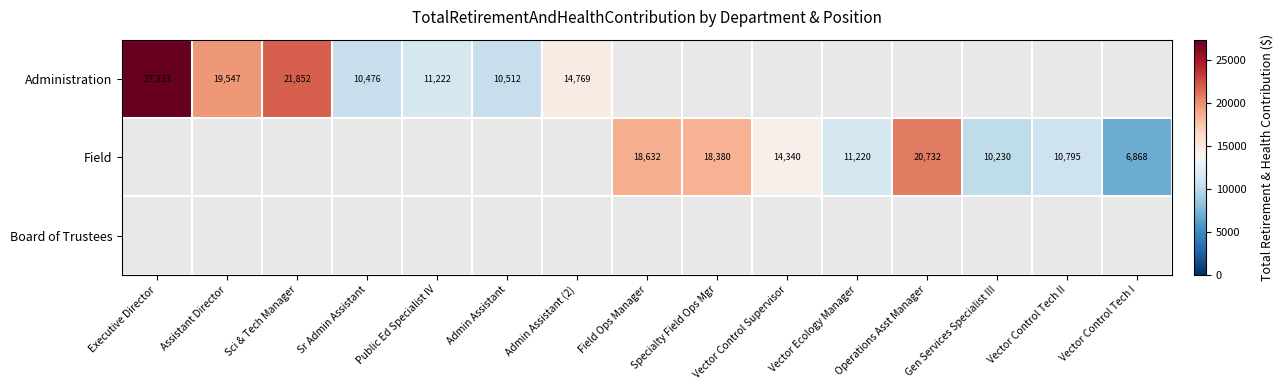

What is the highest value of the Field series?

20732